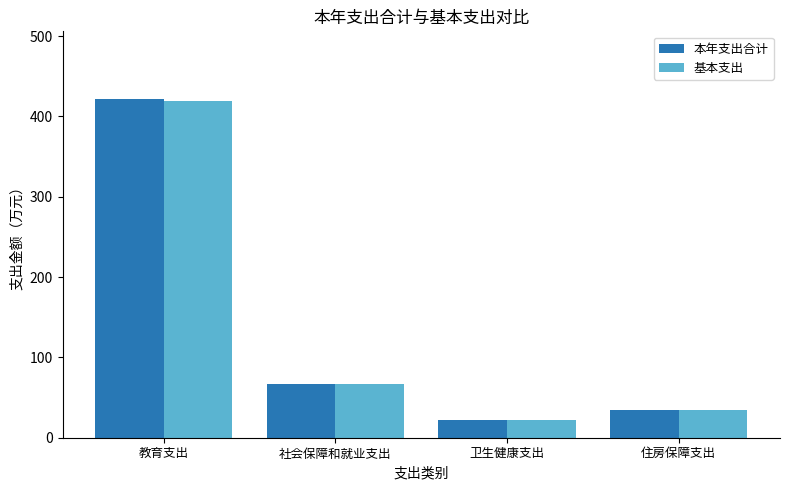

Rank the categories by 本年支出合计 value from highest to lowest.

教育支出, 社会保障和就业支出, 住房保障支出, 卫生健康支出